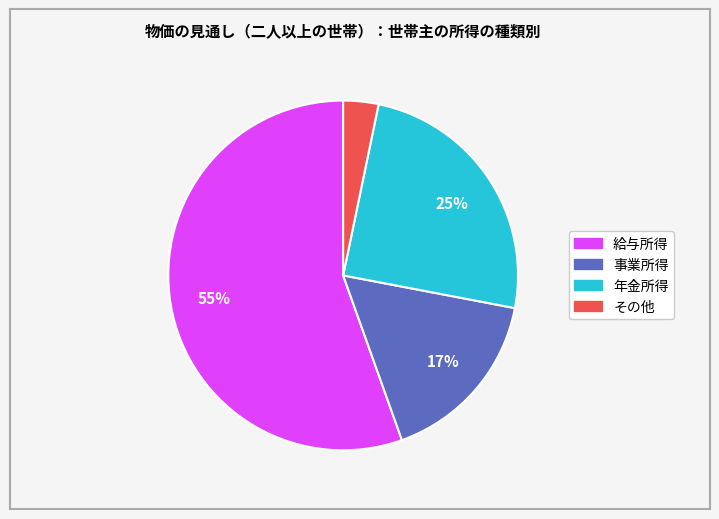

Between 事業所得 and その他, which is larger?

事業所得